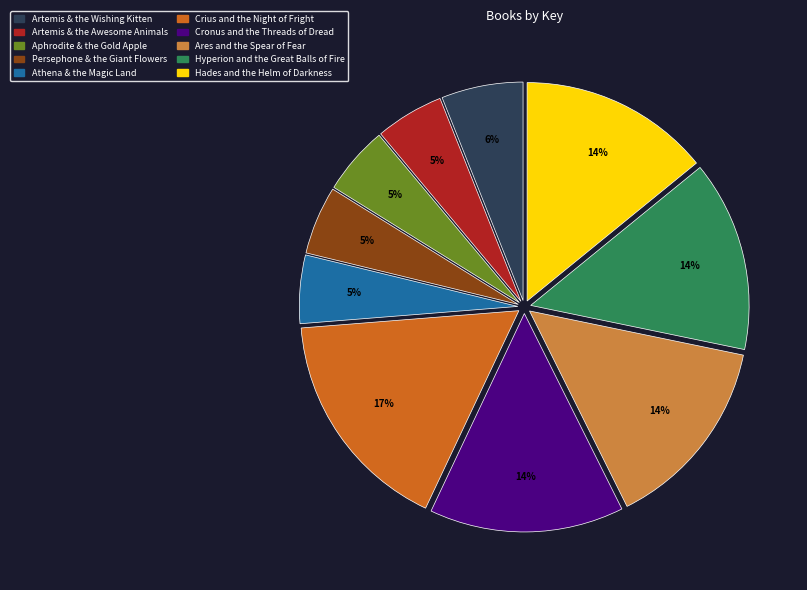

Combined, do Cronus and the Threads of Dread and Athena & the Magic Land account for over 50%?

No